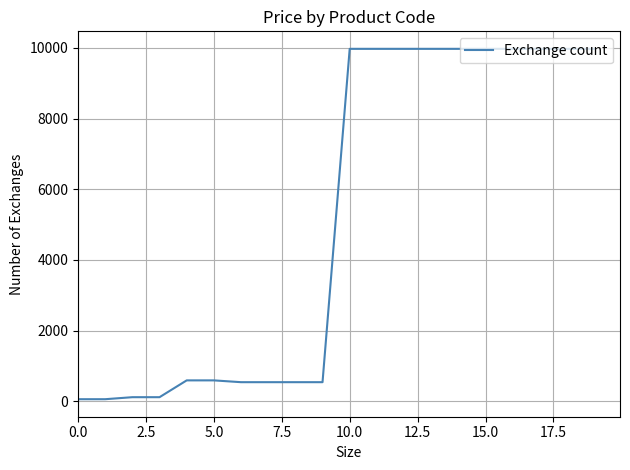

What is the difference between the maximum and minimum values?

9917.9